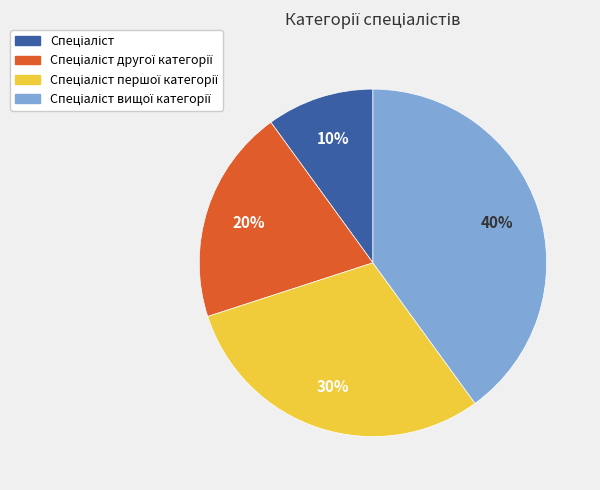

To the nearest percent, what is the average slice percentage?

25%